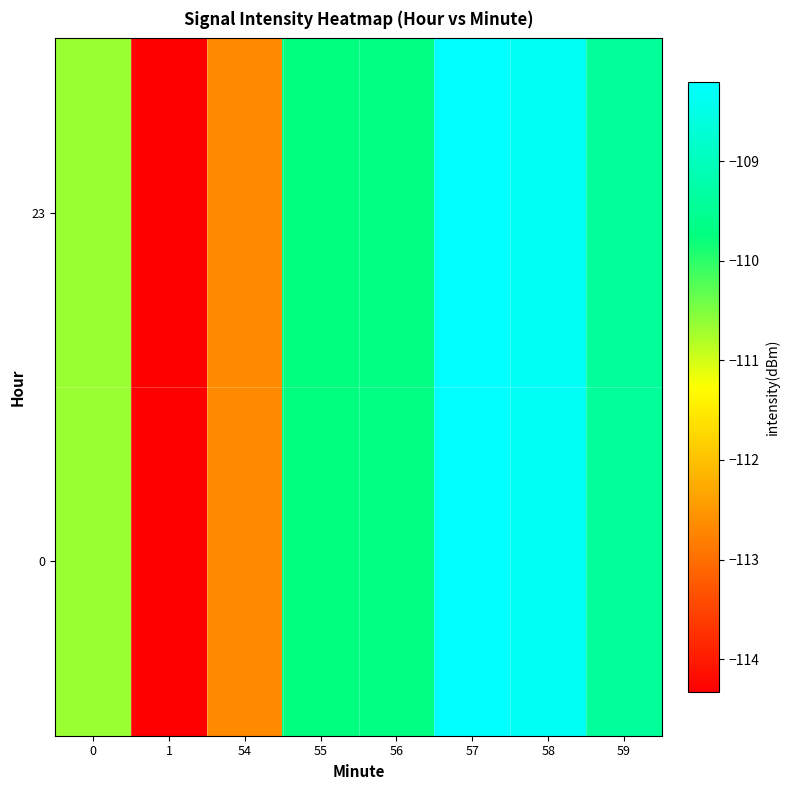

What is the total value across all series at 57?

-216.4